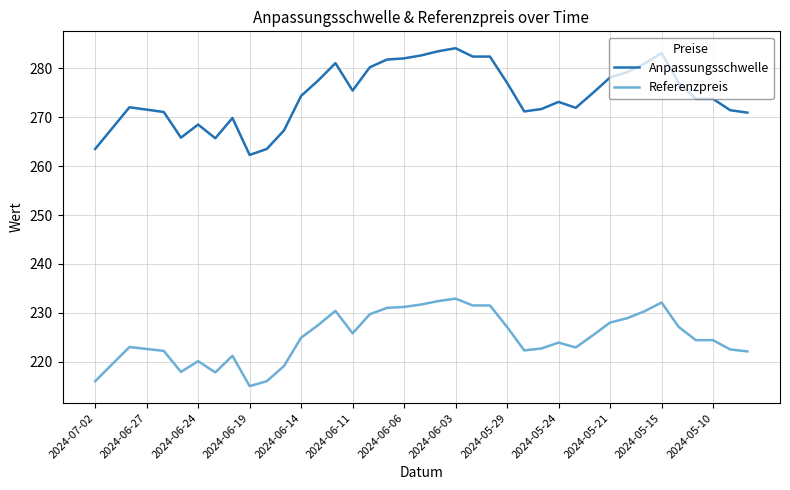

Which series has the largest total across all categories?

Anpassungsschwelle